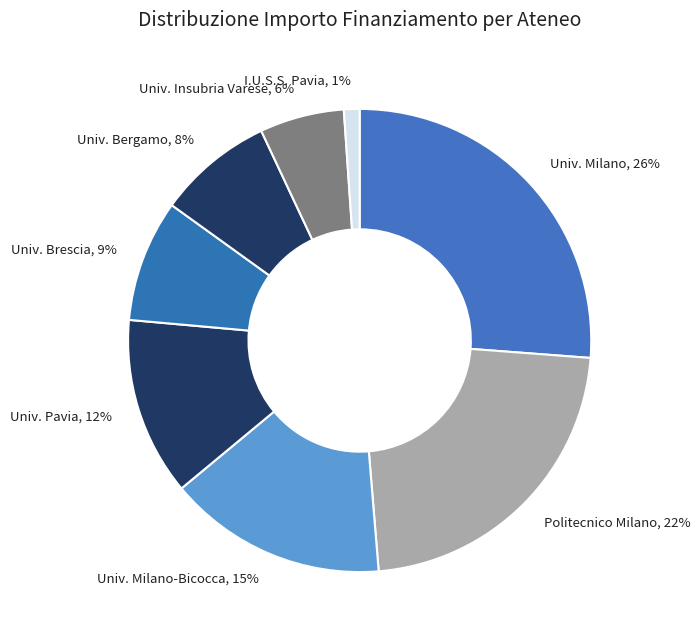

Which slice is the largest?

Univ. Milano, 26%